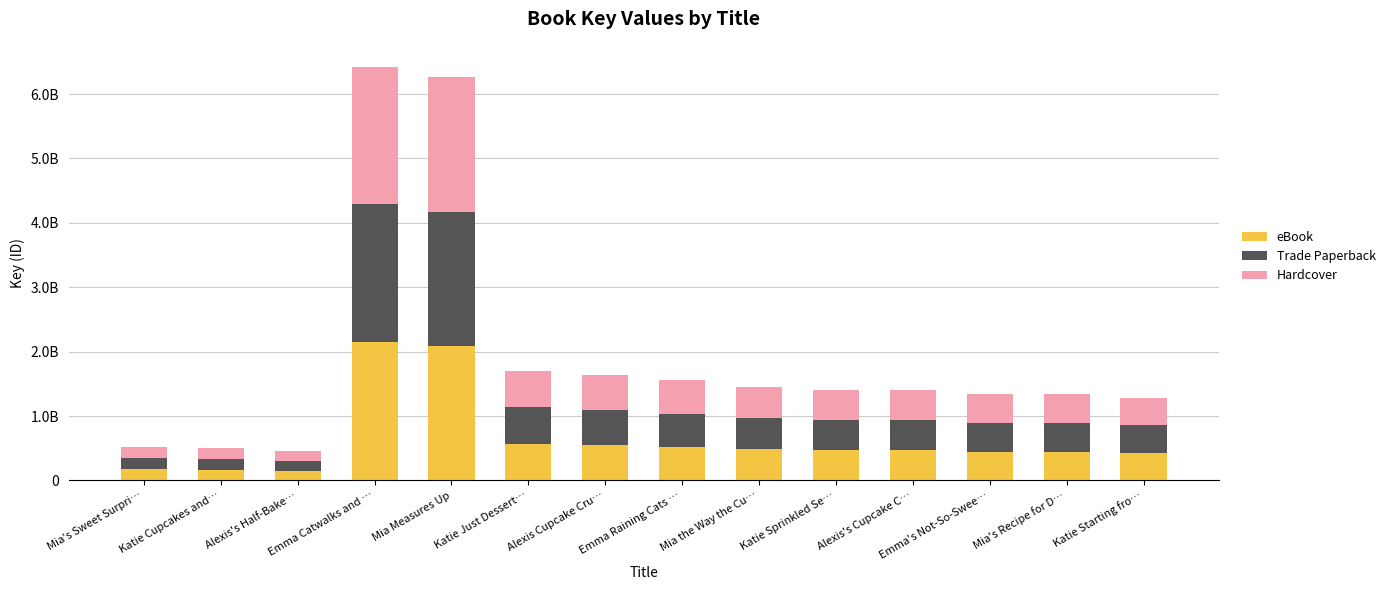

The value of Trade Paperback at Mia the Way the Cu… is 820005619. True or false?

False